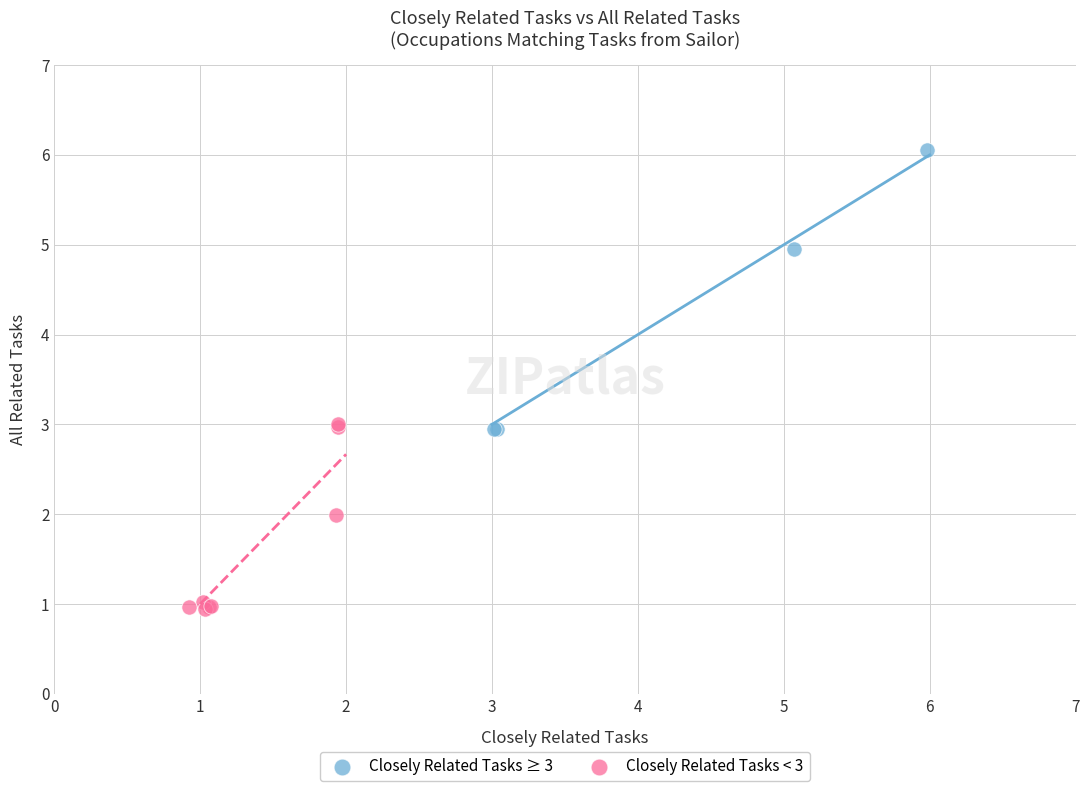

Which series contains the highest Y value?

Closely Related Tasks ≥ 3